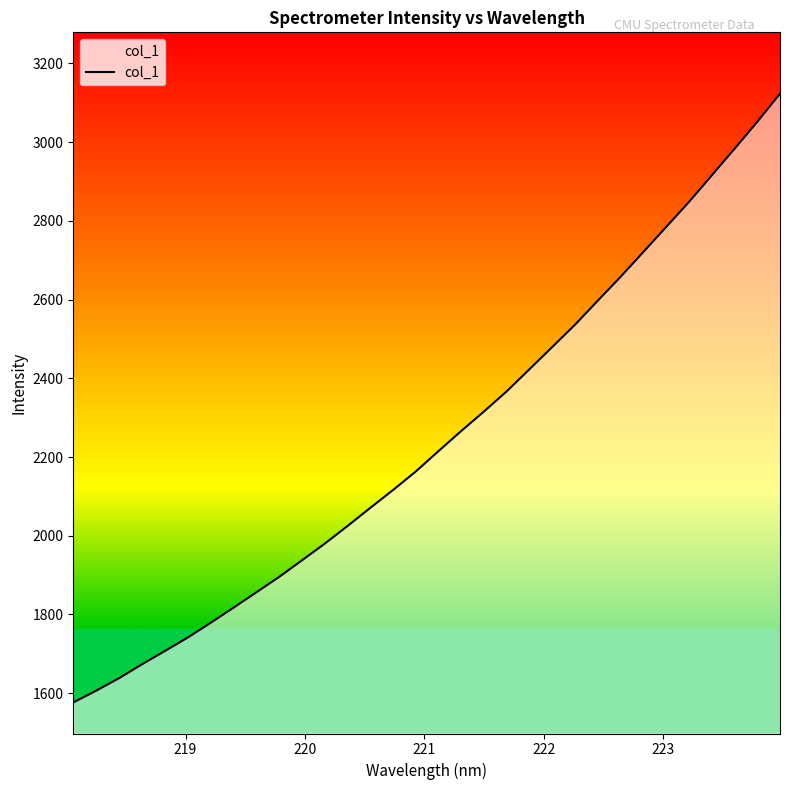

What is the sum of all values?

71851.6